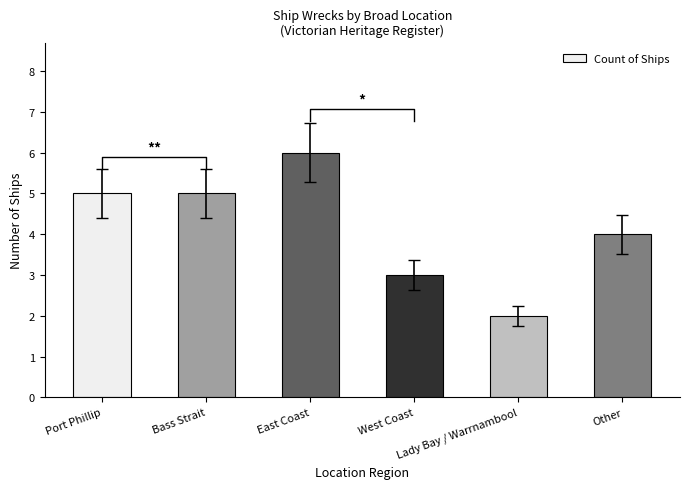

Reading left to right, extract all data points from this chart.

5	5	6	3	2	4